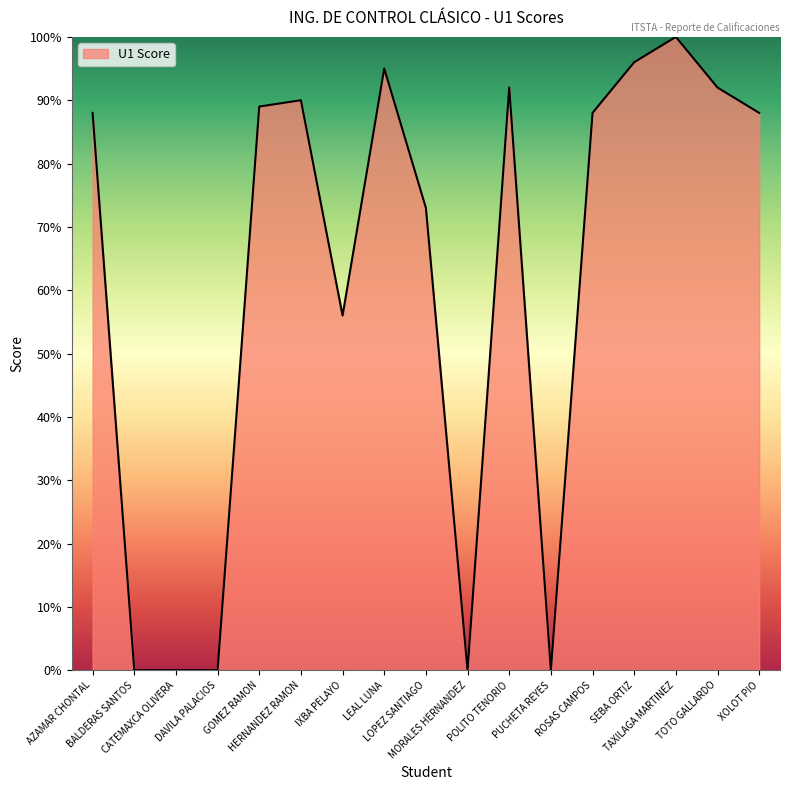

What is the difference between the maximum and minimum values?

100